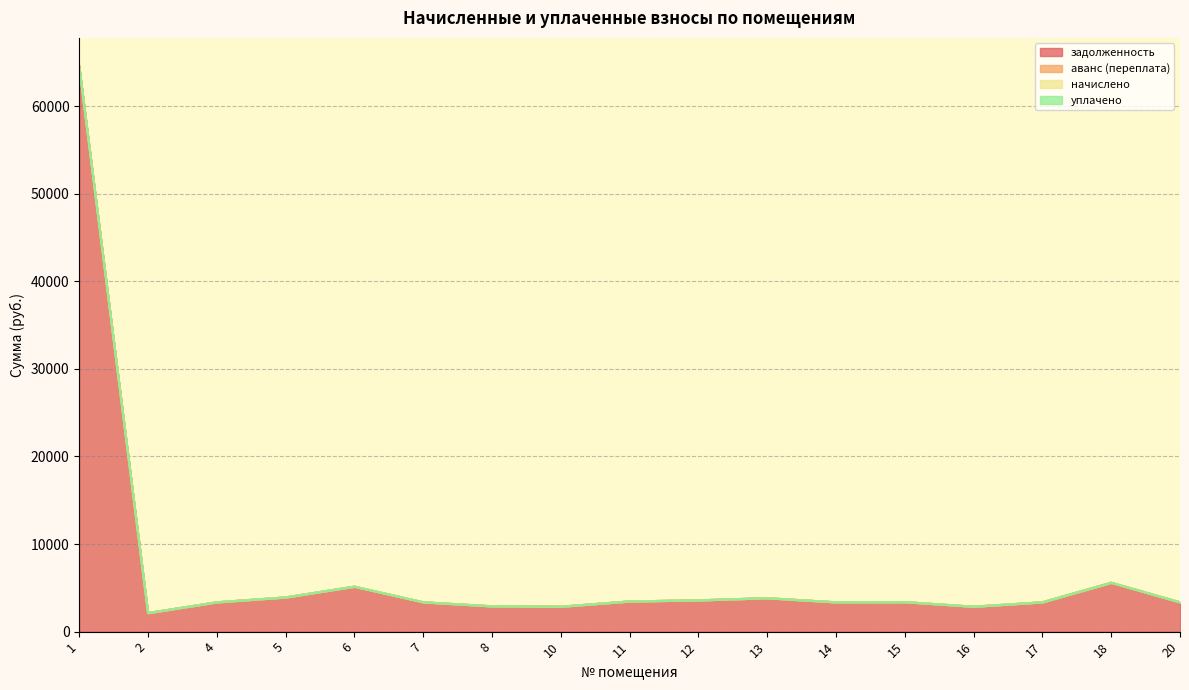

At which label does начислено reach its peak?

1